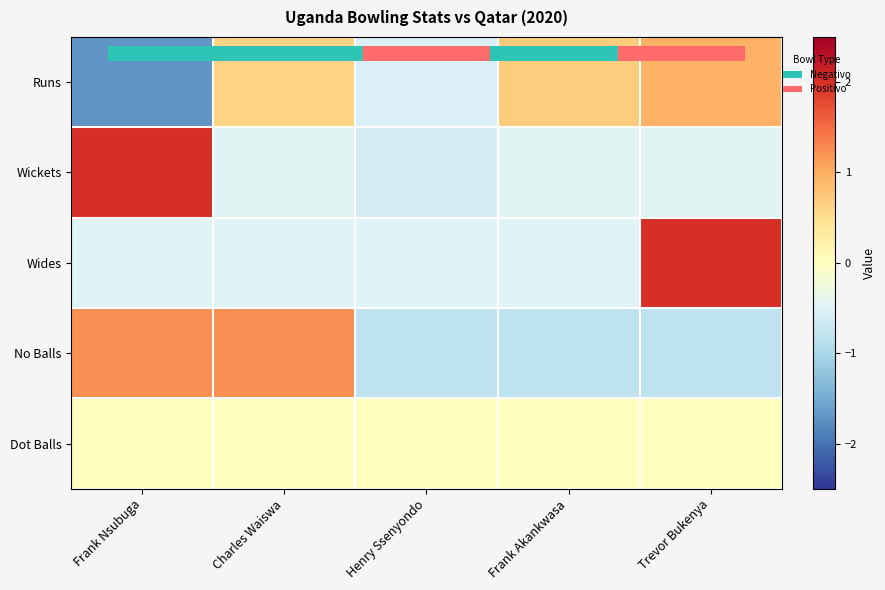

What is the difference between the highest and lowest values at Charles Waiswa?

1.7